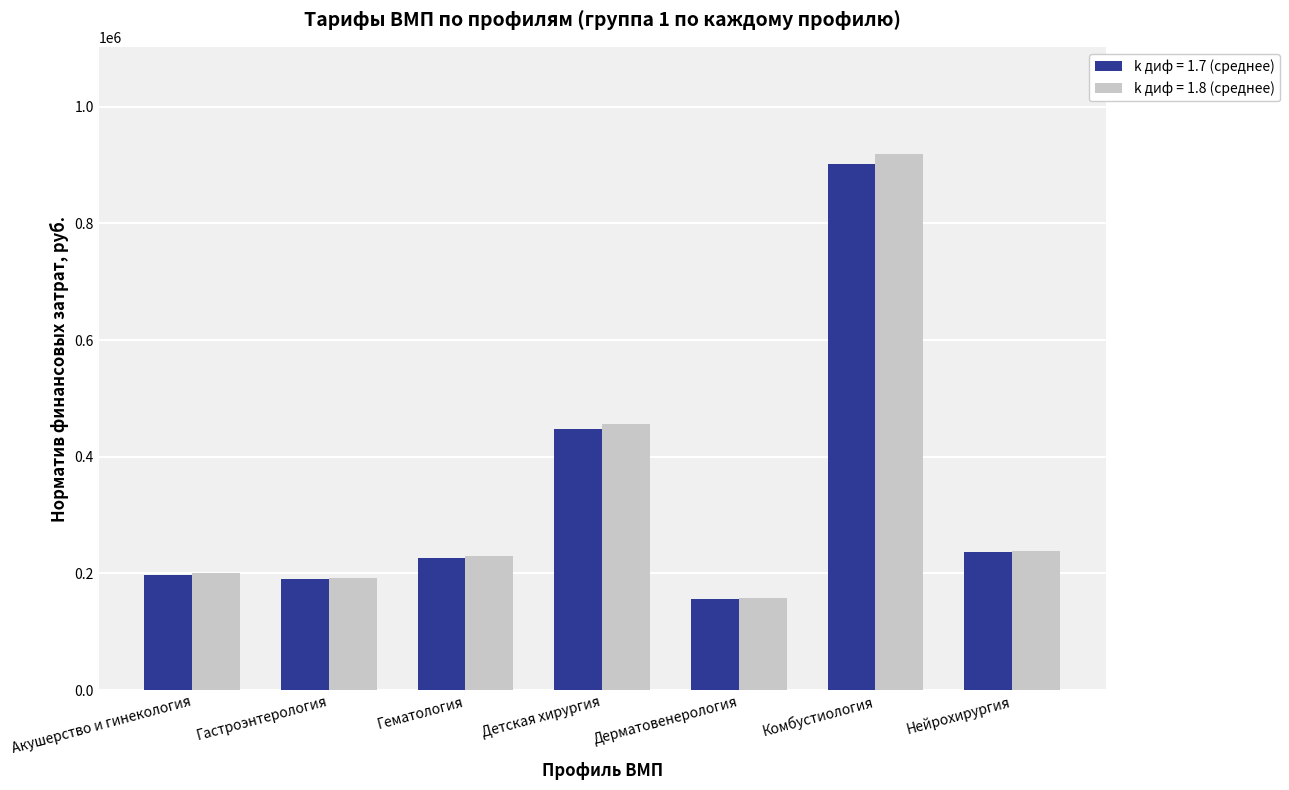

What is the difference between the second highest and minimum values in the k диф = 1.8 (среднее) series?

296994.8